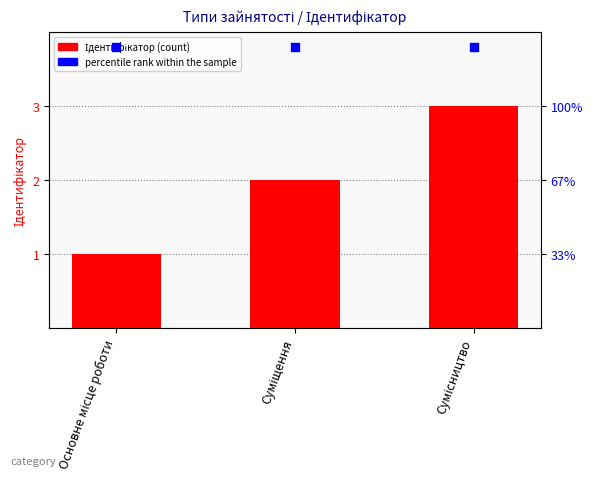

At how many categories does at least one series exceed 2?

3